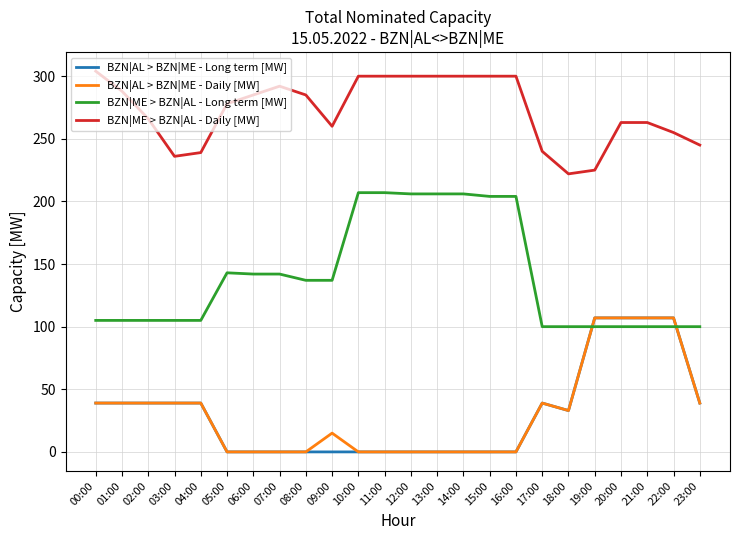

True or false: BZN|AL > BZN|ME - Long term [MW] and BZN|ME > BZN|AL - Daily [MW] intersect in this chart.

False